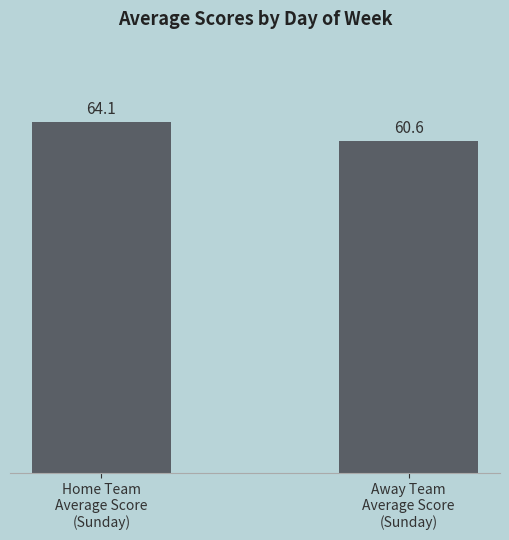

What is the sum of all values?

124.7